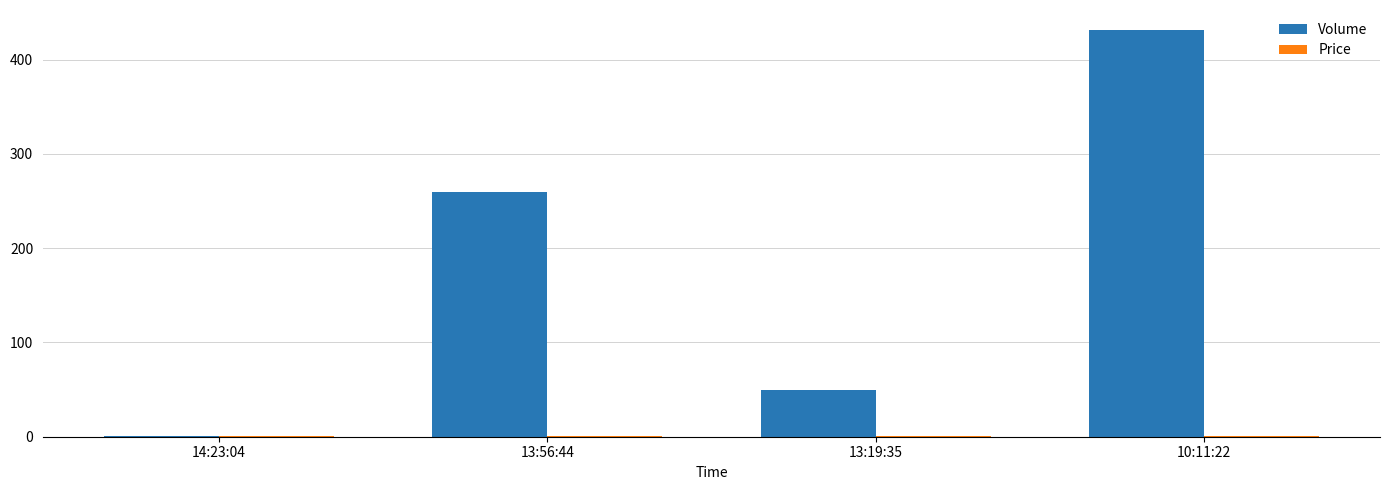

Does the chart contain stacked bars?

No